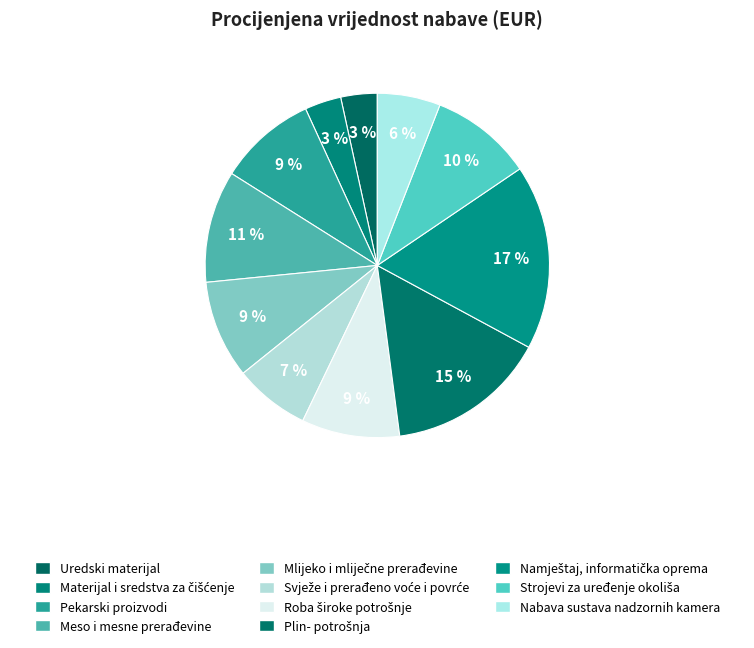

Rank the categories by value from lowest to highest.

Uredski materijal, Materijal i sredstva za čišćenje, Nabava sustava nadzornih kamera, Svježe i prerađeno voće i povrće, Pekarski proizvodi, Mlijeko i mliječne prerađevine, Roba široke potrošnje, Strojevi za uređenje okoliša, Meso i mesne prerađevine, Plin- potrošnja, Namještaj, informatička oprema